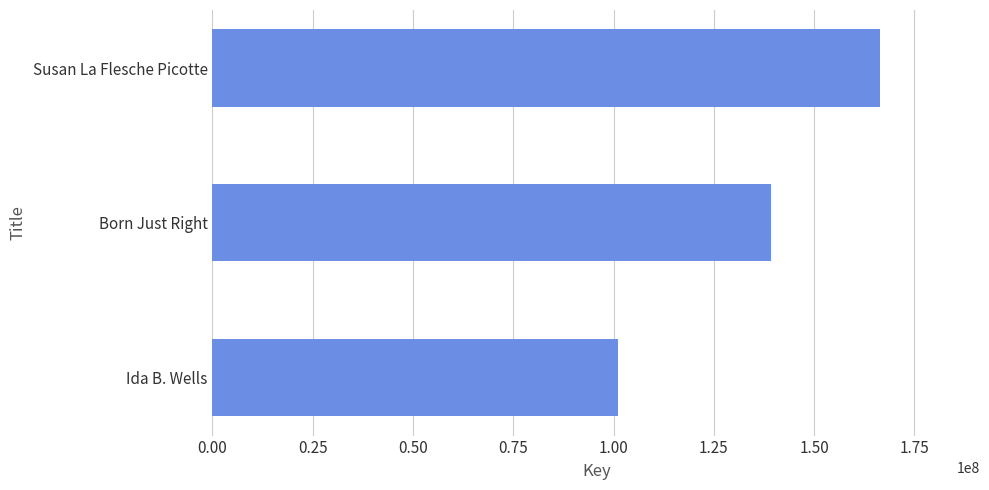

Between Born Just Right and Susan La Flesche Picotte, which is larger?

Susan La Flesche Picotte